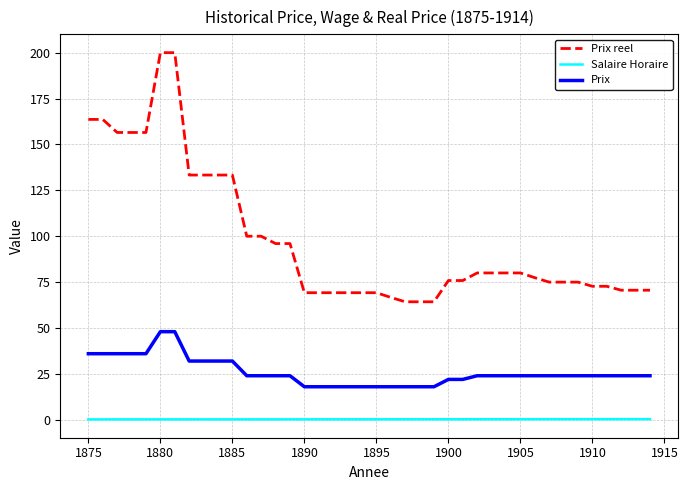

True or false: Salaire Horaire and Prix intersect in this chart.

False